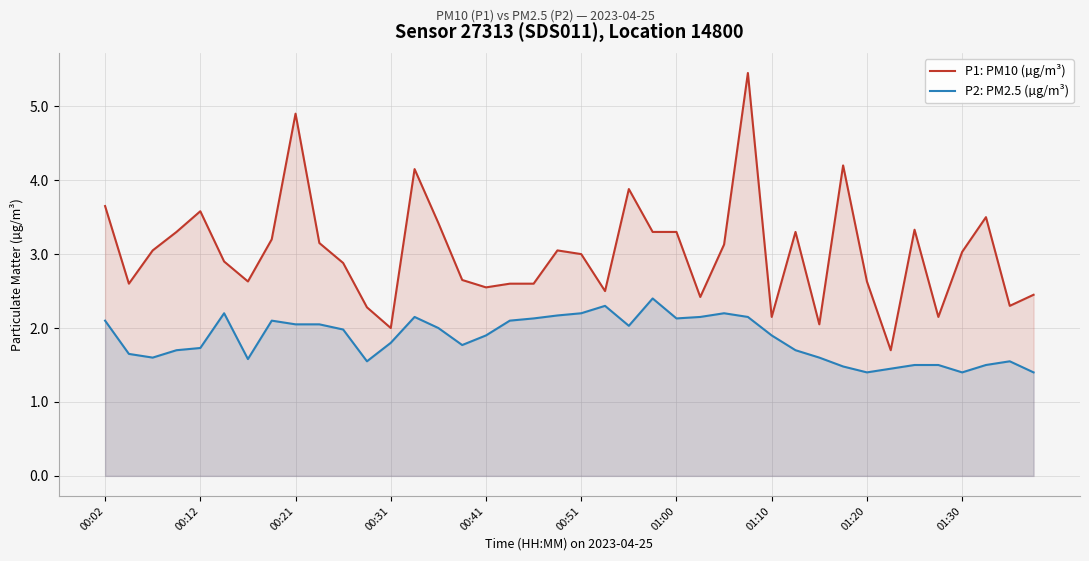

What is the total value across all series at 38?

3.8